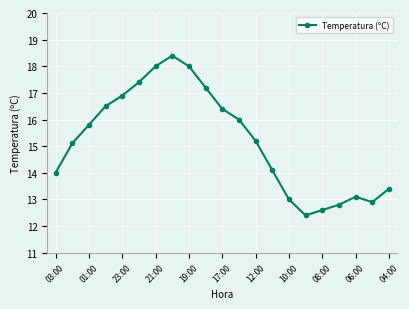

How many points are higher than both their immediate neighbors (excluding endpoints)?

2